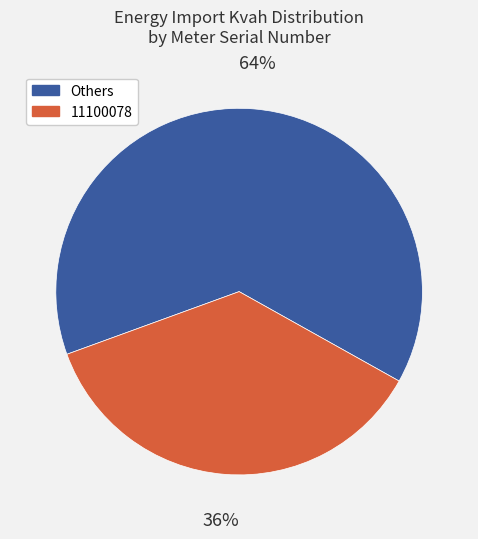

Rank the categories by value from highest to lowest.

Others, 11100078